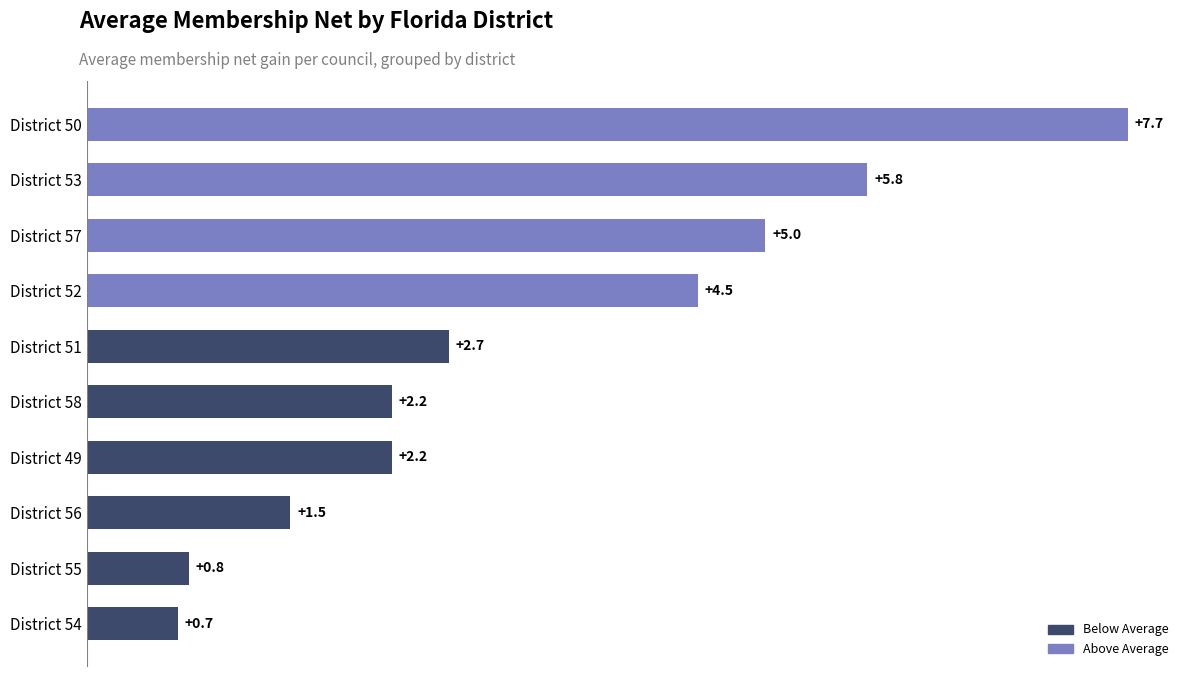

What is the maximum value shown in the chart?

7.7